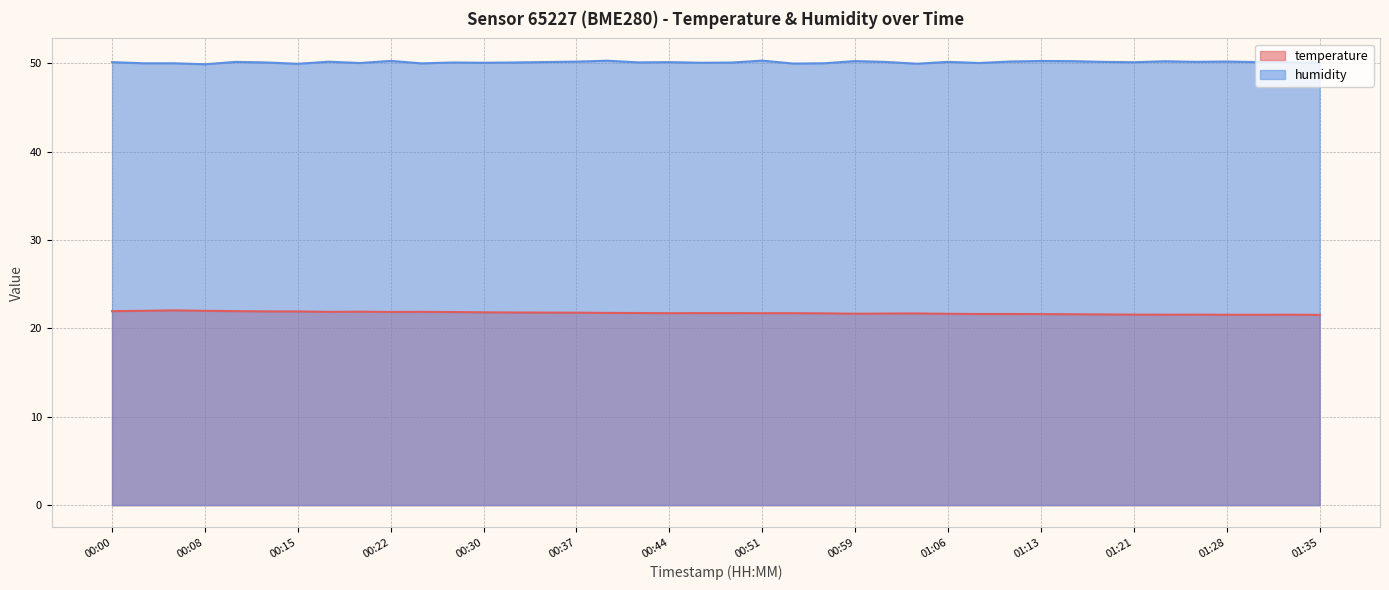

Which series has the widest spread of values?

temperature